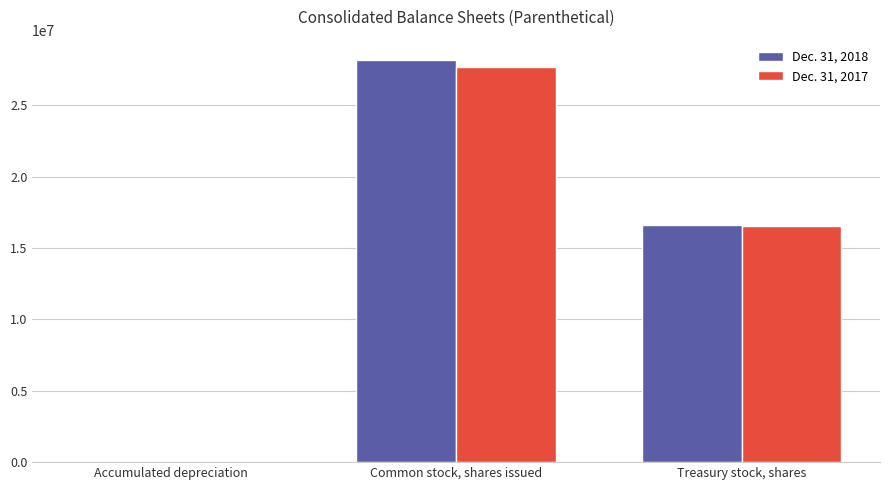

Which series has the widest spread of values?

Dec. 31, 2018